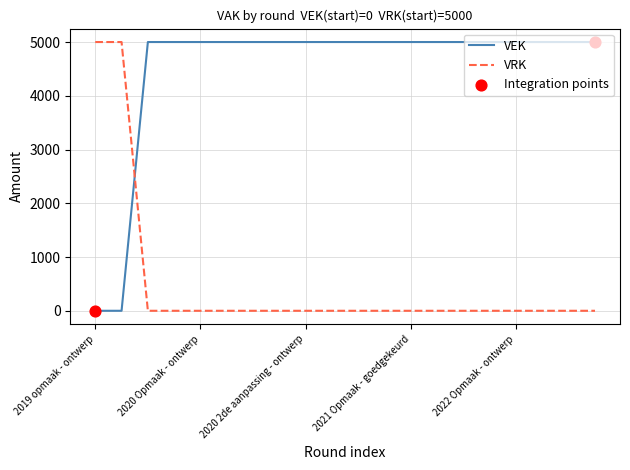

Which series has the largest total across all categories?

VEK